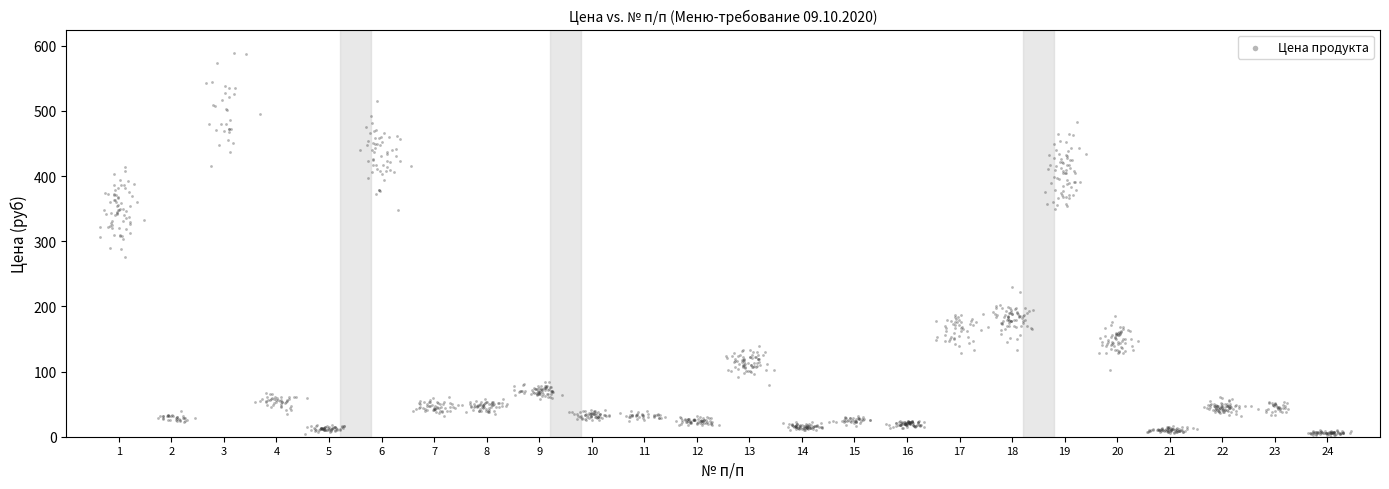

What is the range of X values (max minus min)?

23.8